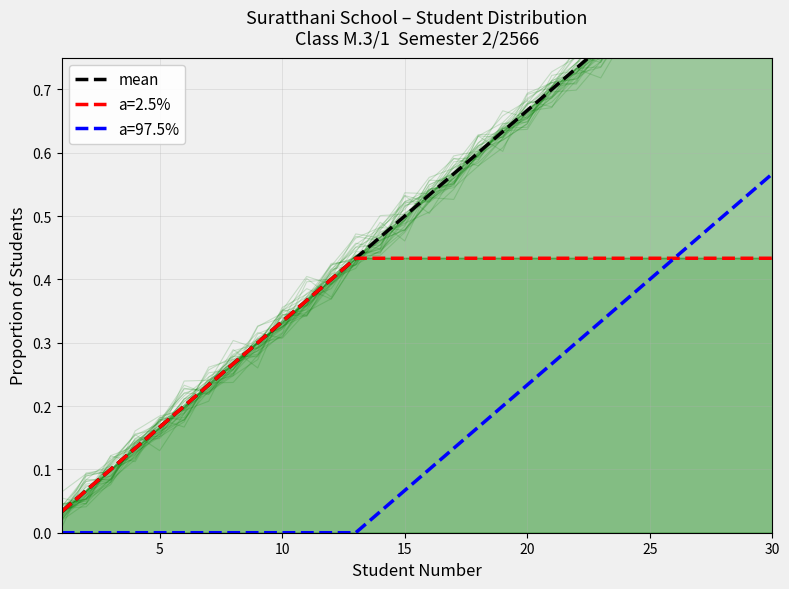

Reading right to left, what are all the values shown in this chart?

1.0	1.0	0.9	0.9	0.9	0.8	0.8	0.8	0.7	0.7	0.7	0.6	0.6	0.6	0.5	0.5	0.5	0.4	0.4	0.4	0.3	0.3	0.3	0.2	0.2	0.2	0.1	0.1	0.1	0.0